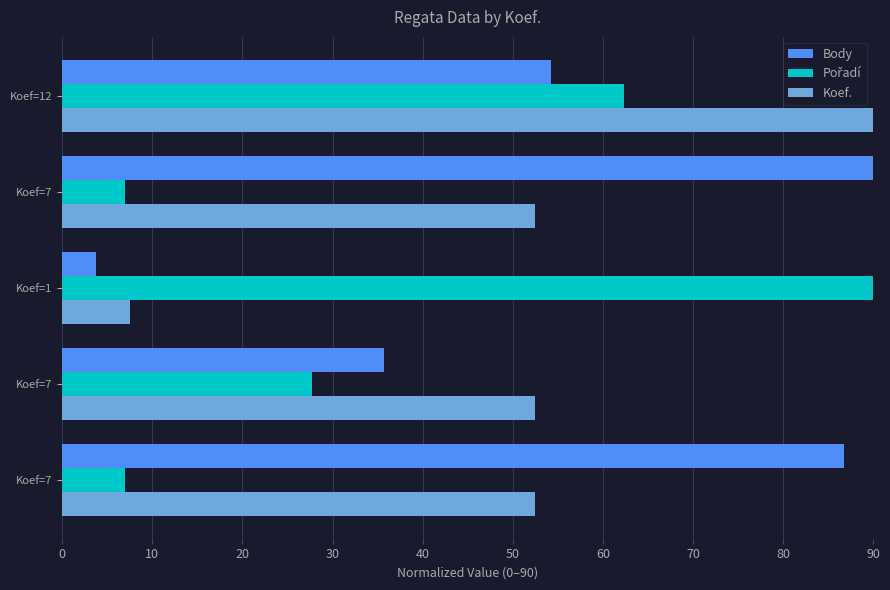

How many categories are shown in the chart?

5